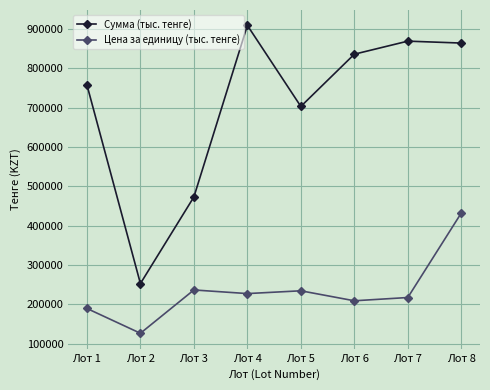

At which category is the sum across all series the highest?

Лот 8